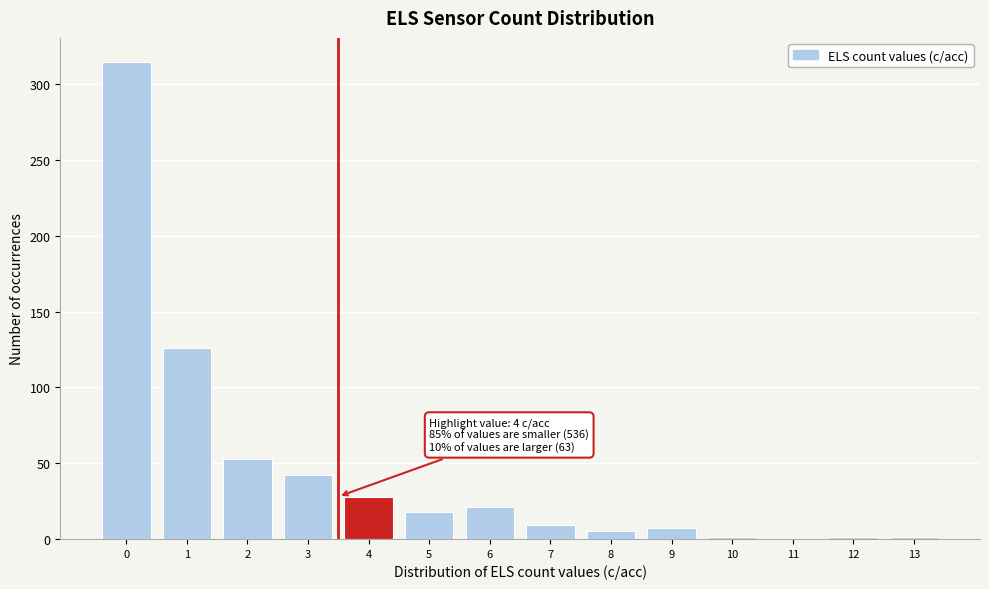

What is the greatest value displayed?

315